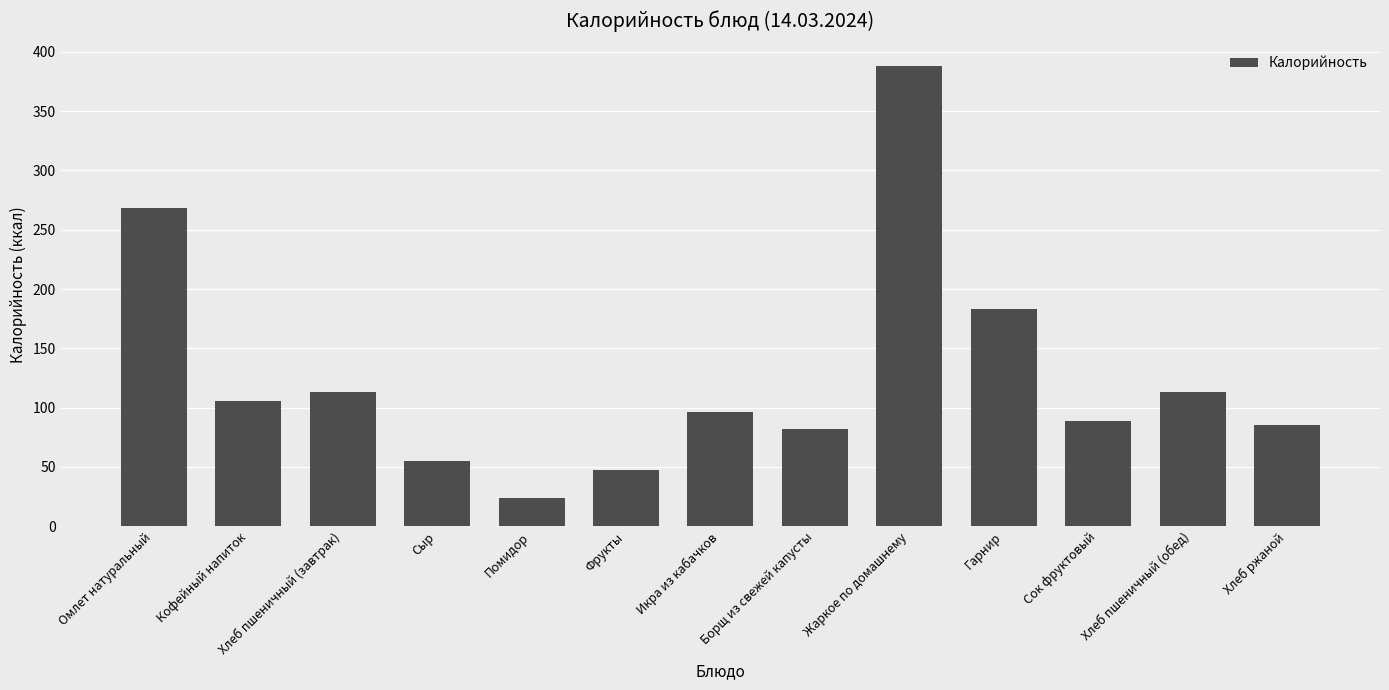

What is the change in value from Борщ из свежей капусты to Гарнир?

+101.0